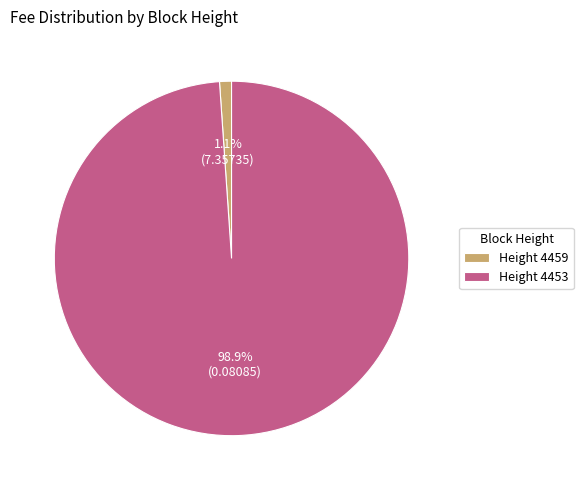

What is the largest slice in the pie chart?

Height 4453